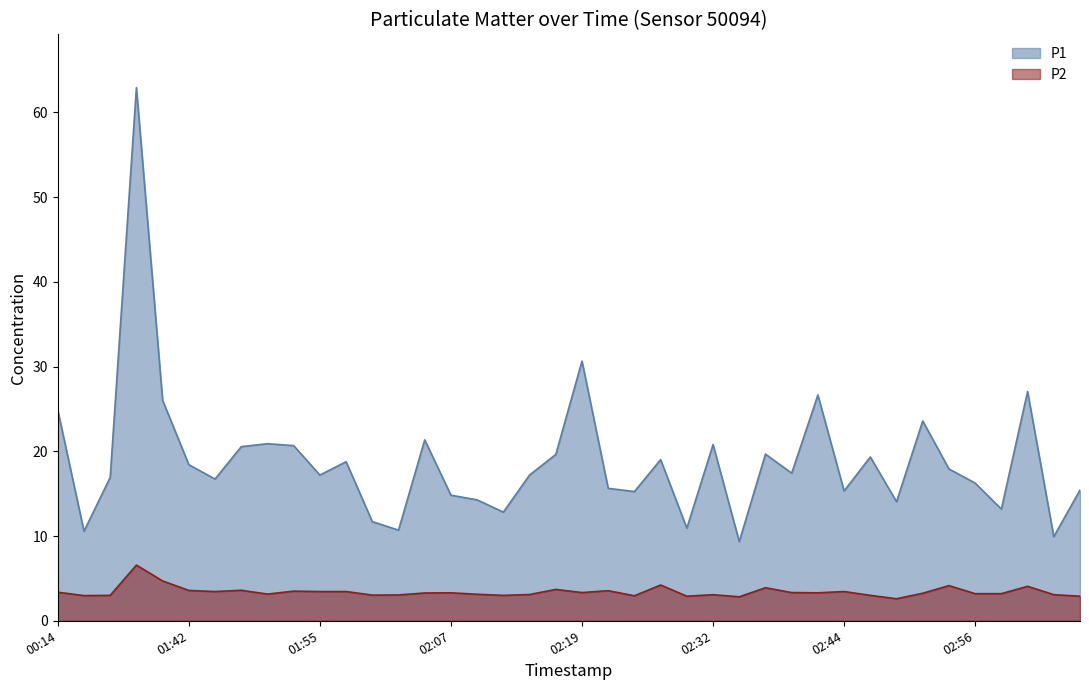

Where does the P1 series first go above 17?

00:14